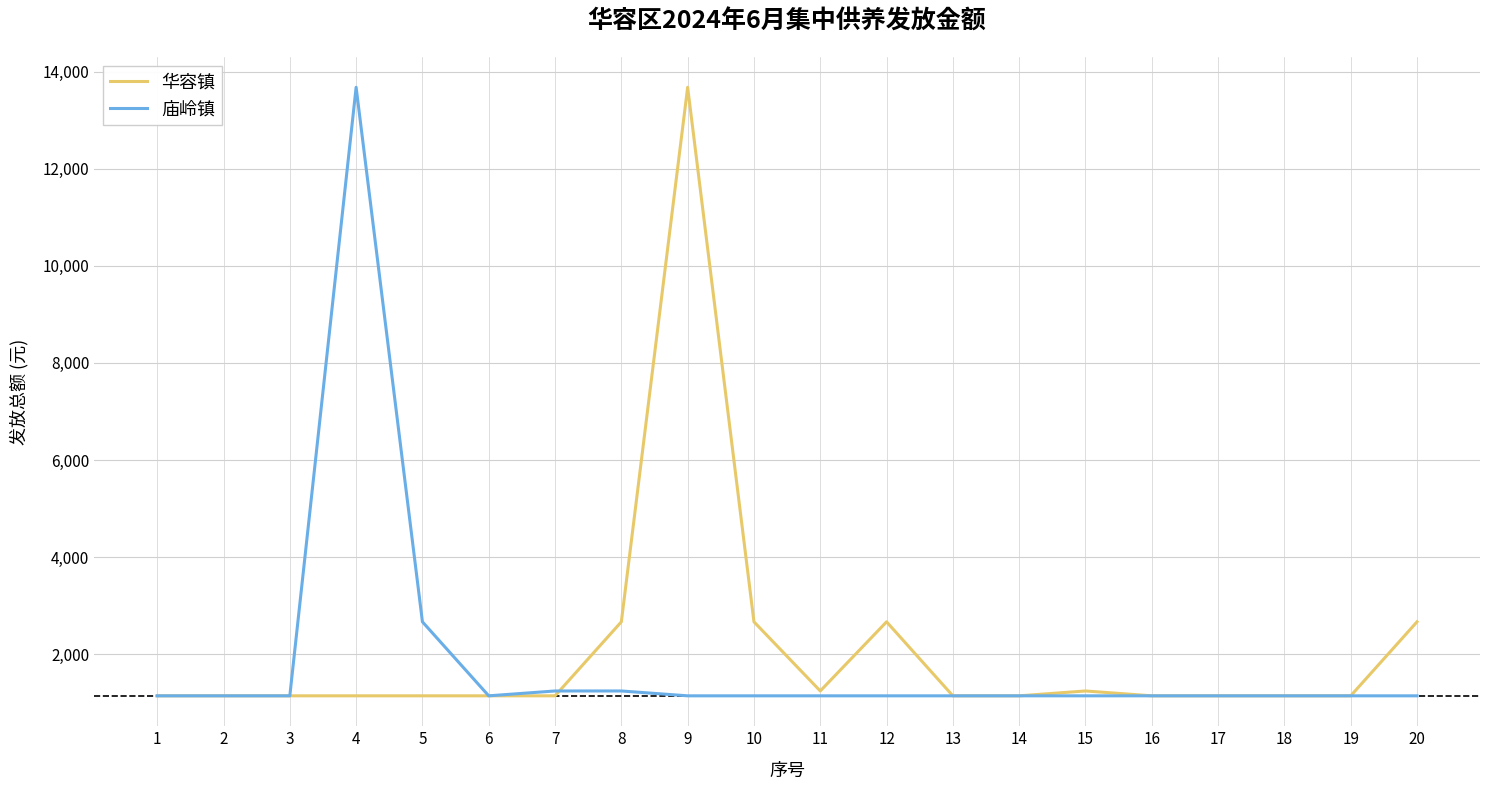

Reading right to left, extract all data points from this chart.

华容镇: 20=2665	19=1140	18=1140	17=1140	16=1140	15=1240	14=1140	13=1140	12=2665	11=1240	10=2665	9=13680	8=2665	7=1140	6=1140	5=1140	4=1140	3=1140	2=1140	1=1140
庙岭镇: 20=1140	19=1140	18=1140	17=1140	16=1140	15=1140	14=1140	13=1140	12=1140	11=1140	10=1140	9=1140	8=1240	7=1240	6=1140	5=2665	4=13680	3=1140	2=1140	1=1140